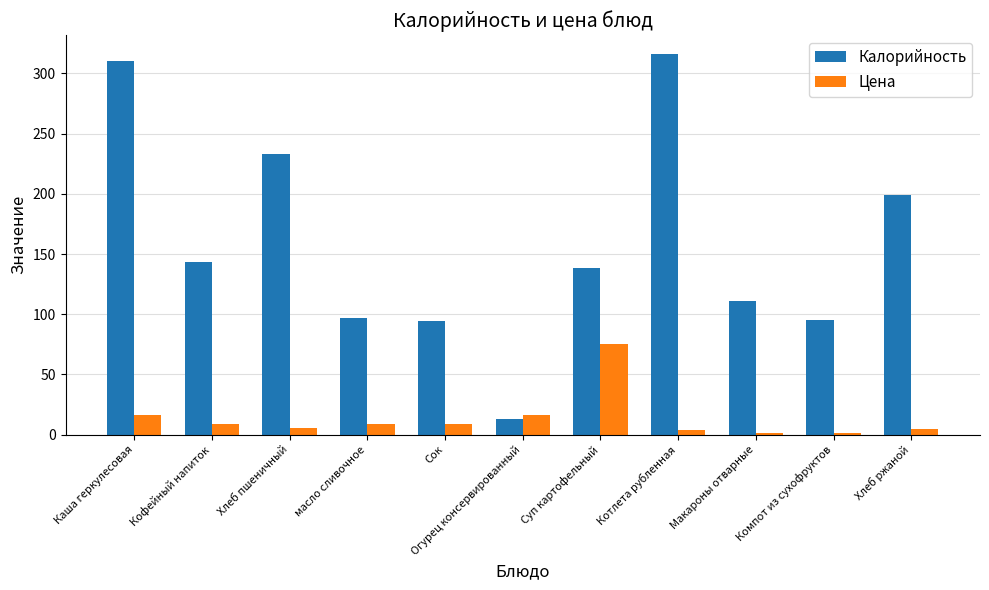

What position from the right is масло сливочное?

8